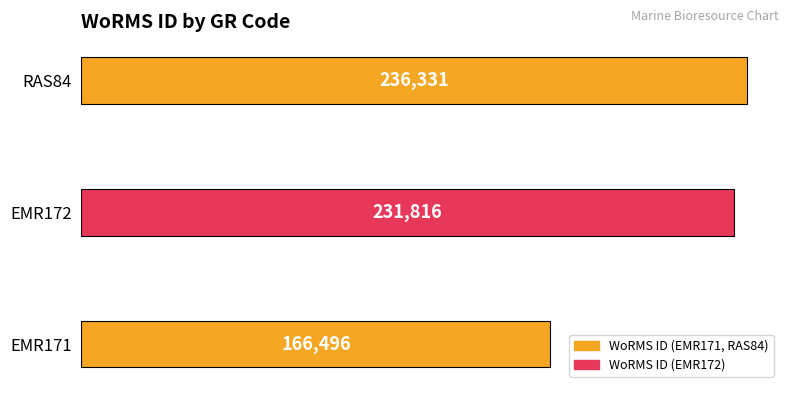

What is the average value?

211548